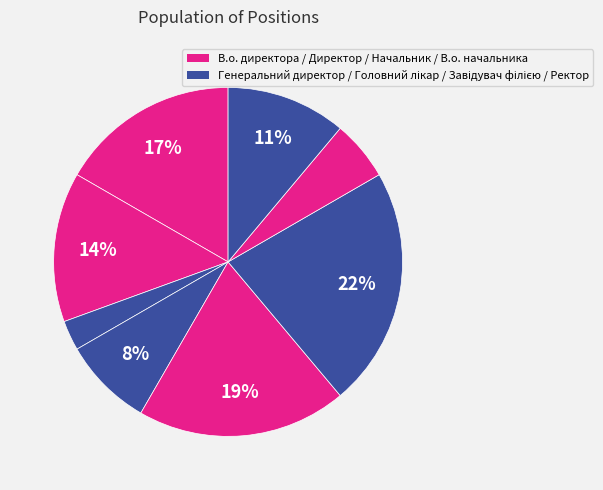

Count the number of slices in the pie.

8